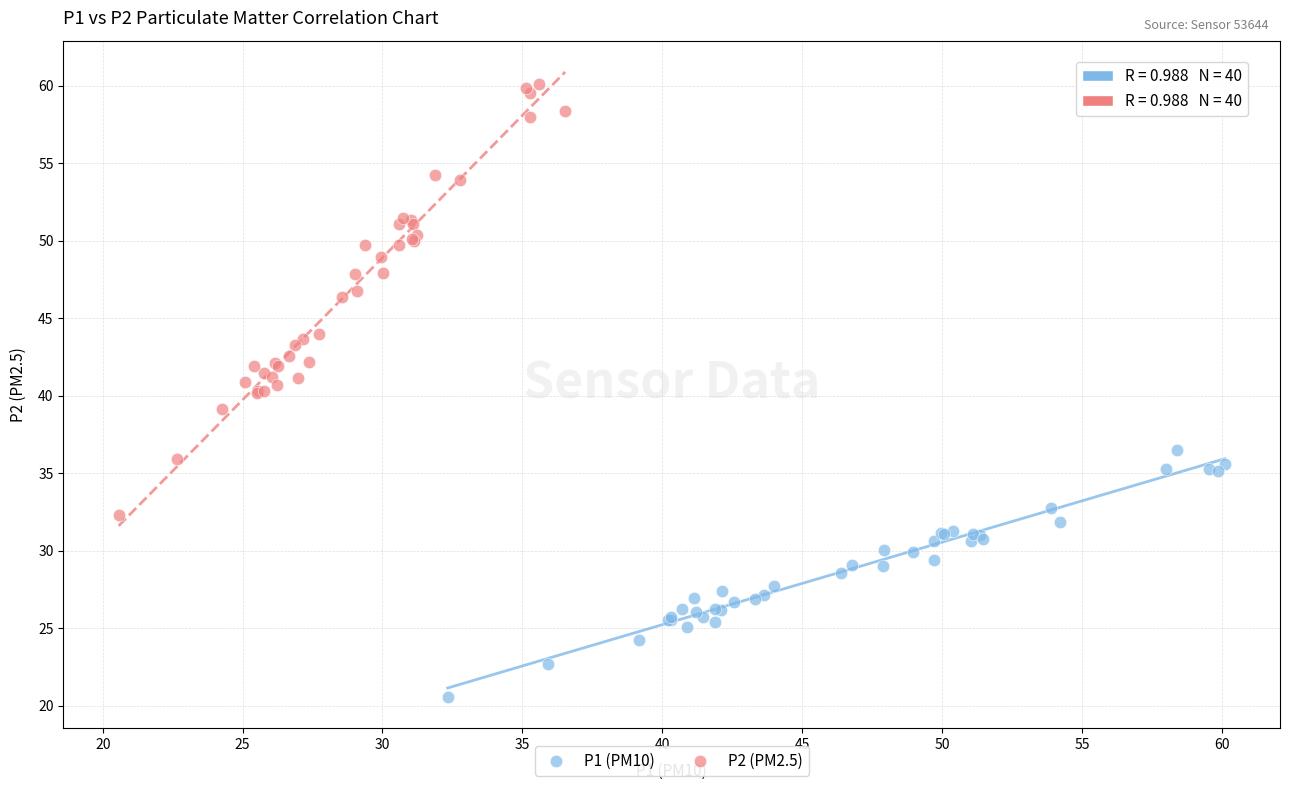

Which series has the largest Y range (max minus min)?

P2 (PM2.5)